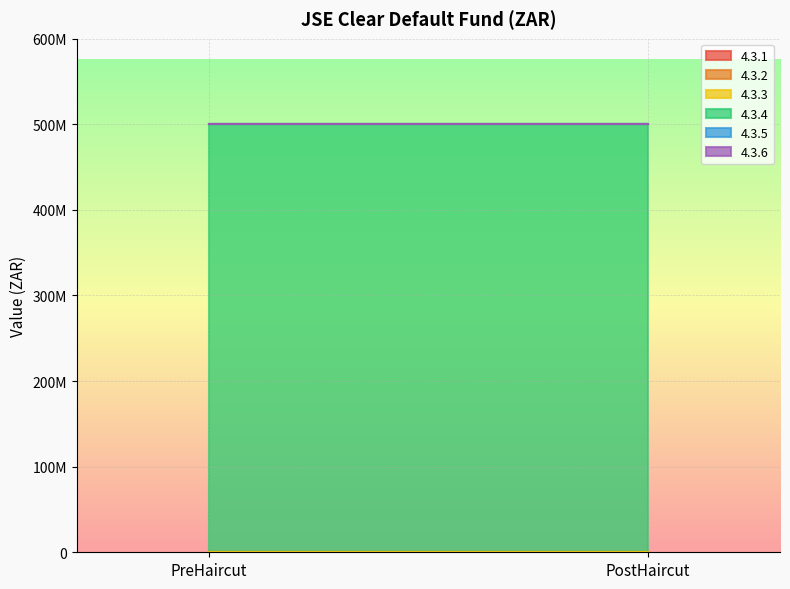

Reading left to right, what are all the values shown in this chart?

4.3.1: PreHaircut=0	PostHaircut=0
4.3.2: PreHaircut=0	PostHaircut=0
4.3.3: PreHaircut=0	PostHaircut=0
4.3.4: PreHaircut=500000000	PostHaircut=500000000
4.3.5: PreHaircut=0	PostHaircut=0
4.3.6: PreHaircut=0	PostHaircut=0